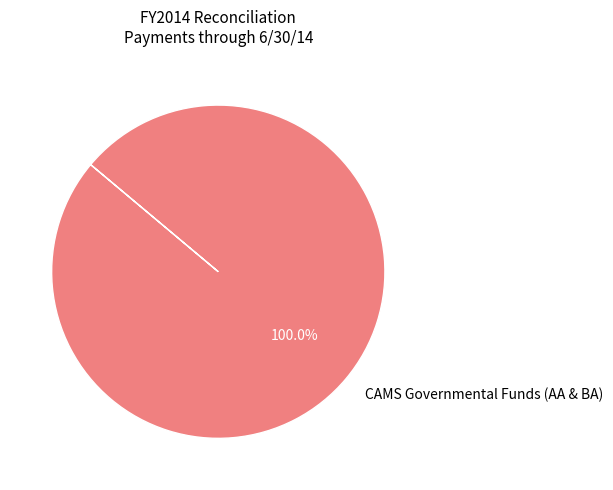

Rank the categories by value from lowest to highest.

CAMS Governmental Funds (AA & BA)